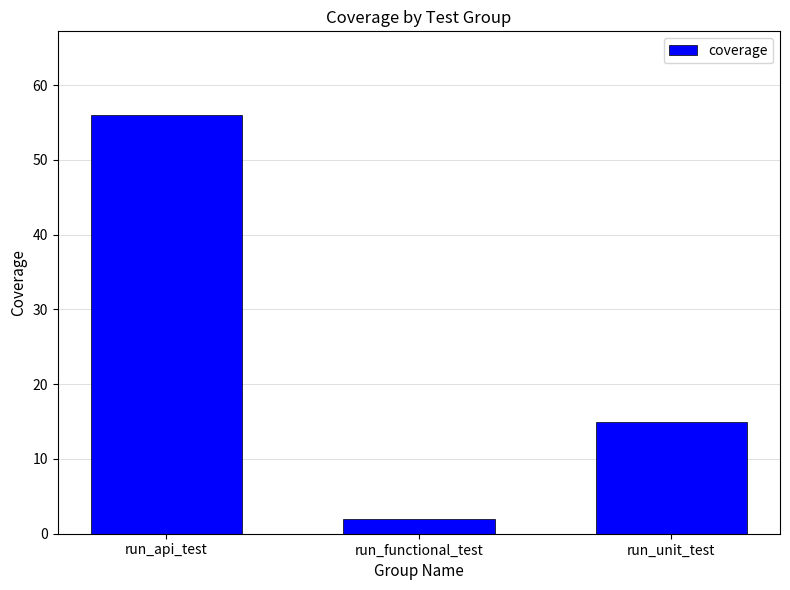

Reading left to right, extract all data points from this chart.

run_api_test=56	run_functional_test=2	run_unit_test=15